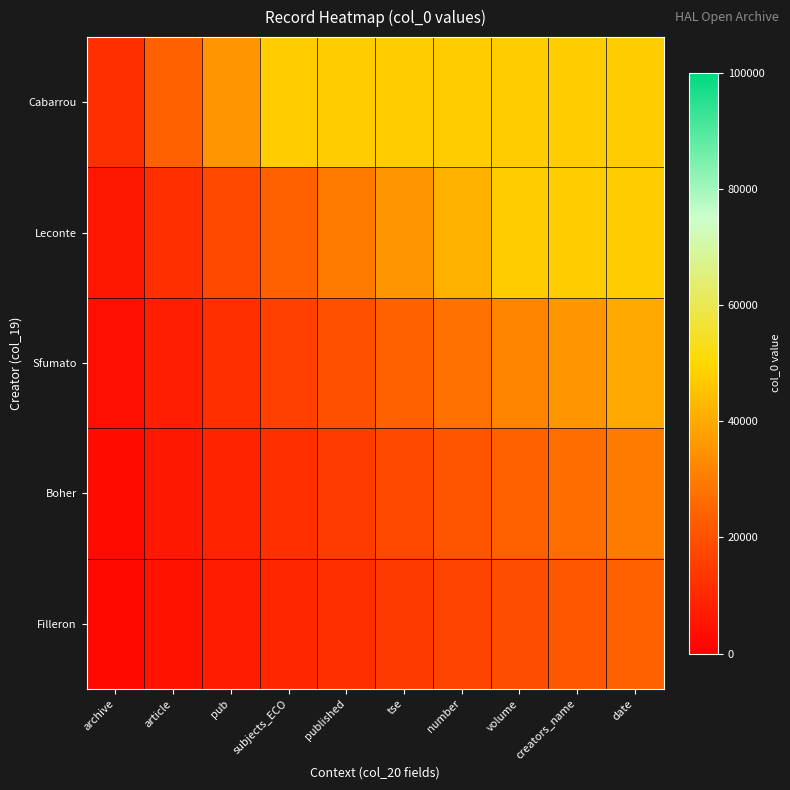

Reading left to right, extract all data points from this chart.

Cabarrou: archive=11877.8	article=23755.5	pub=35633.2	subjects_ECO=47511.0	published=47511.0	tse=47511.0	number=47511.0	volume=47511.0	creators_name=47511.0	date=47511.0
Leconte: archive=5938.9	article=11877.8	pub=17816.6	subjects_ECO=23755.5	published=29694.4	tse=35633.2	number=41572.1	volume=47511.0	creators_name=47511.0	date=47511.0
Sfumato: archive=3959.3	article=7918.5	pub=11877.8	subjects_ECO=15837.0	published=19796.2	tse=23755.5	number=27714.8	volume=31674.0	creators_name=35633.2	date=39592.5
Boher: archive=2969.4	article=5938.9	pub=8908.3	subjects_ECO=11877.8	published=14847.2	tse=17816.6	number=20786.1	volume=23755.5	creators_name=26724.9	date=29694.4
Filleron: archive=2375.6	article=4751.1	pub=7126.6	subjects_ECO=9502.2	published=11877.8	tse=14253.3	number=16628.8	volume=19004.4	creators_name=21380.0	date=23755.5